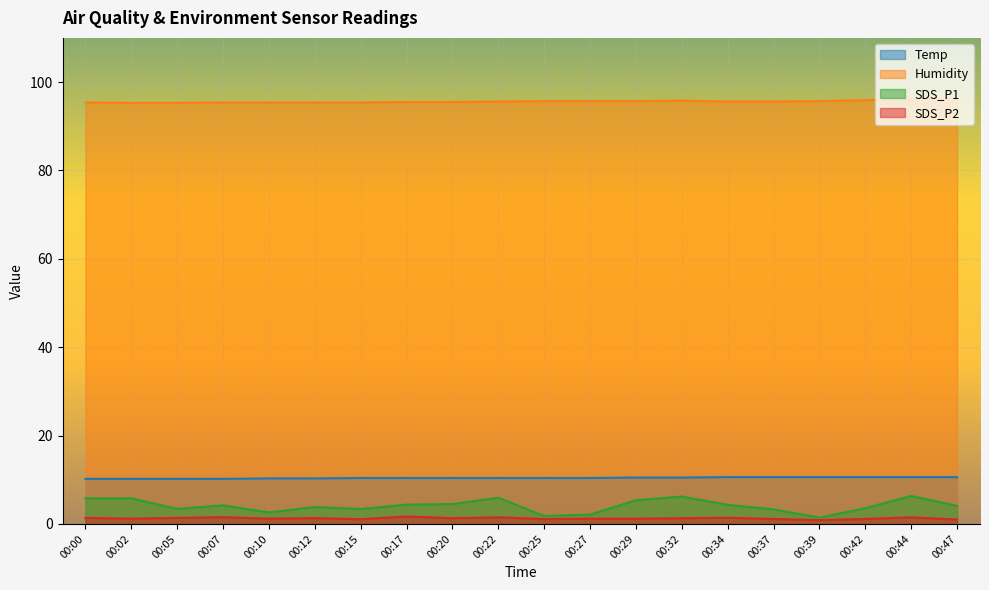

Where is Temp nearest to the value 10?

00:00